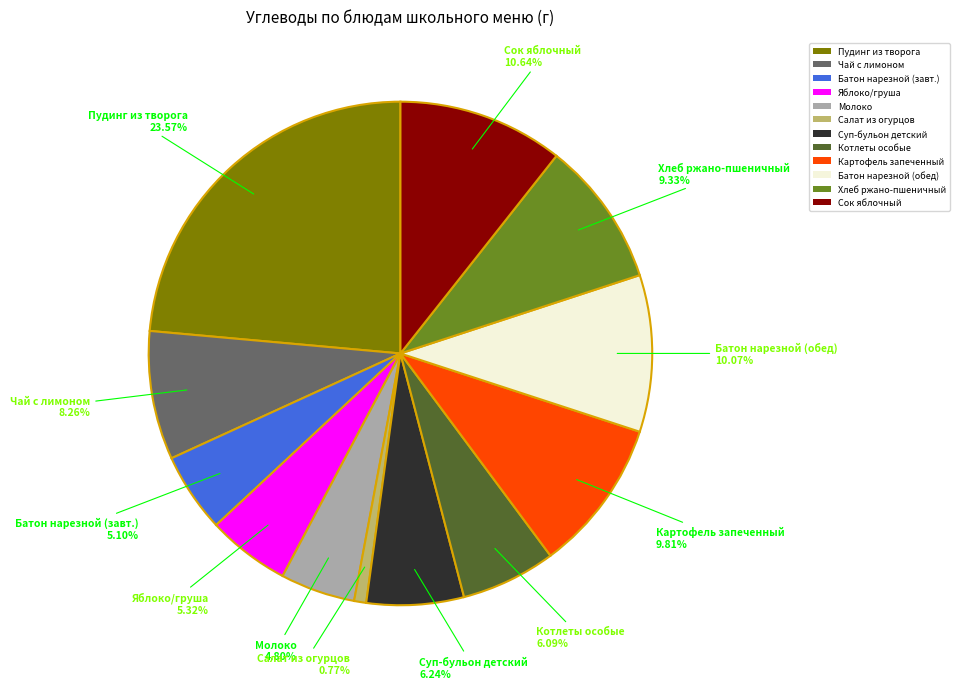

Which category has the biggest portion of the pie?

Пудинг из творога